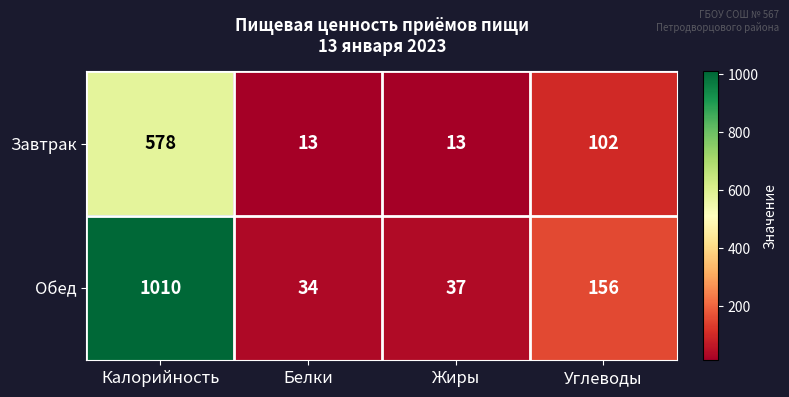

At which category is the sum across all series the highest?

Калорийность